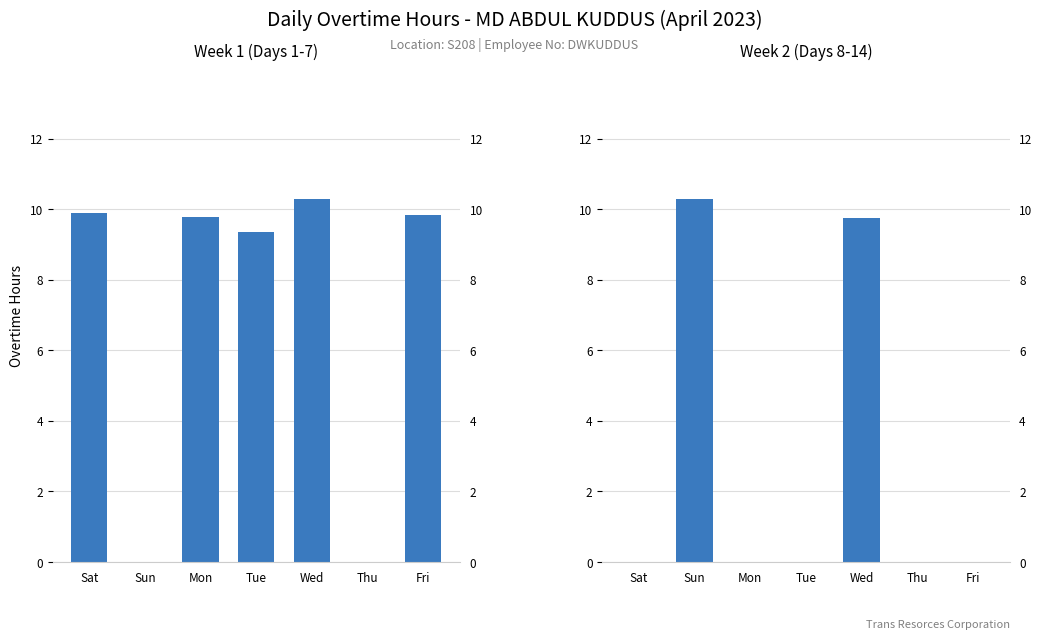

What is the label of the 7th bar from the left?

Fri